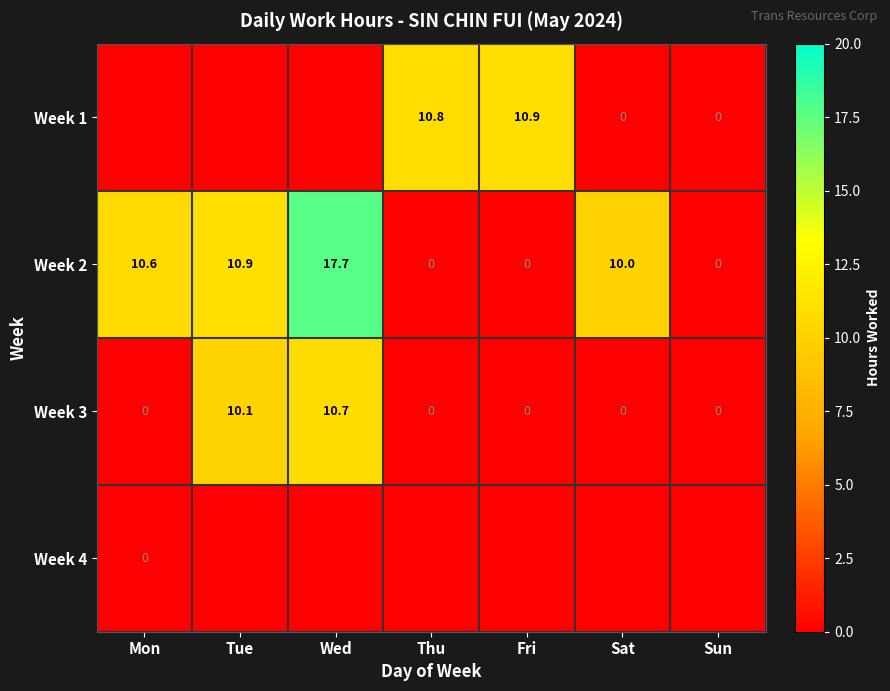

What is the difference between the Week 2 values at Tue and Sun?

10.9